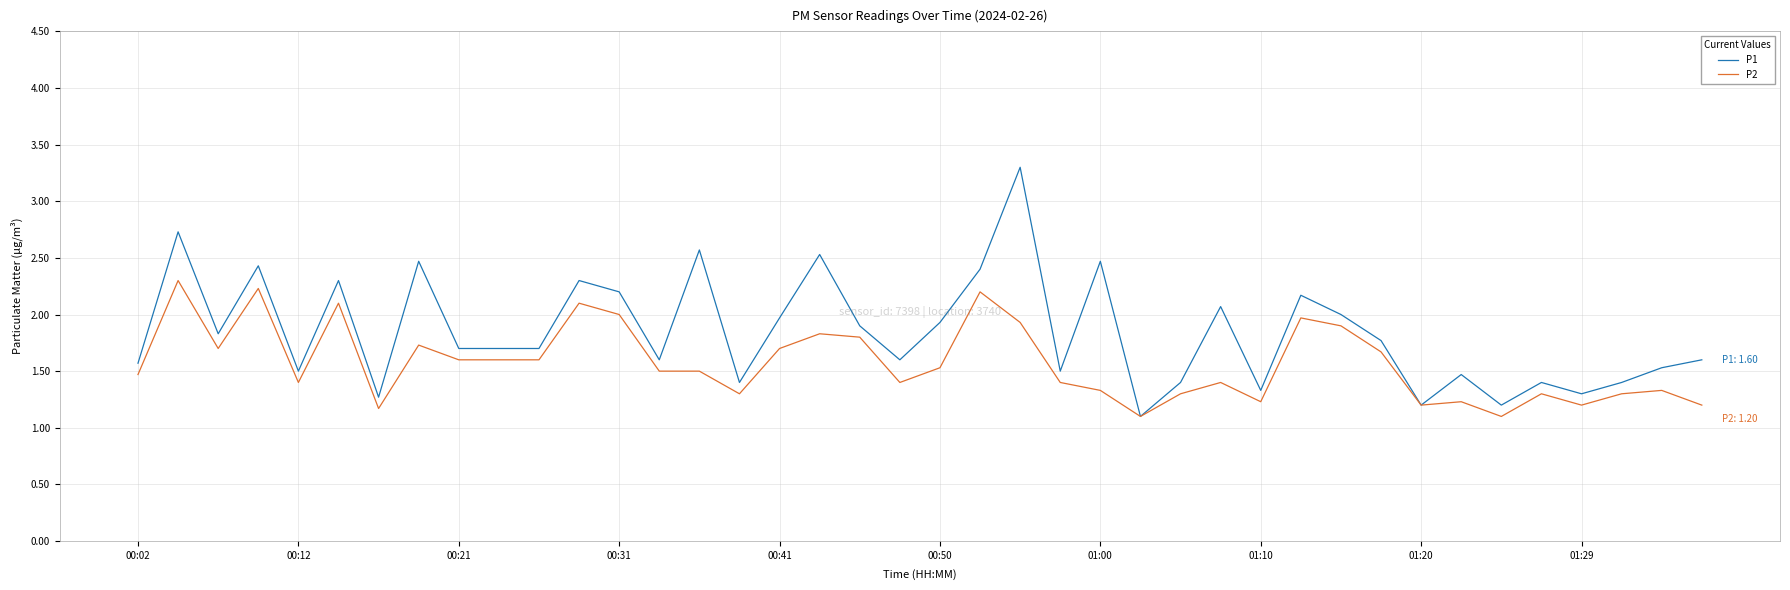

Reading left to right, extract all data points from this chart.

P1: 1.6	2.7	1.8	2.4	1.5	2.3	1.3	2.5	1.7	1.7	1.7	2.3	2.2	1.6	2.6	1.4	2.0	2.5	1.9	1.6	1.9	2.4	3.3	1.5	2.5	1.1	1.4	2.1	1.3	2.2	2.0	1.8	1.2	1.5	1.2	1.4	1.3	1.4	1.5	1.6
P2: 1.5	2.3	1.7	2.2	1.4	2.1	1.2	1.7	1.6	1.6	1.6	2.1	2.0	1.5	1.5	1.3	1.7	1.8	1.8	1.4	1.5	2.2	1.9	1.4	1.3	1.1	1.3	1.4	1.2	2.0	1.9	1.7	1.2	1.2	1.1	1.3	1.2	1.3	1.3	1.2